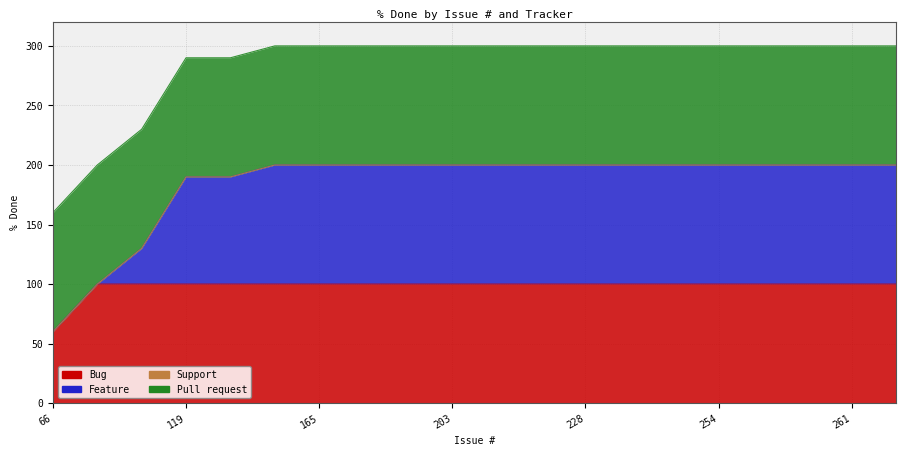

The Bug series shows 65 at 229. True or false?

False